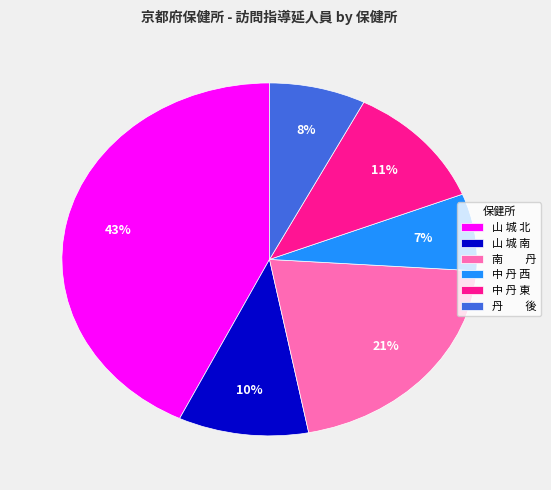

Count the number of slices in the pie.

6